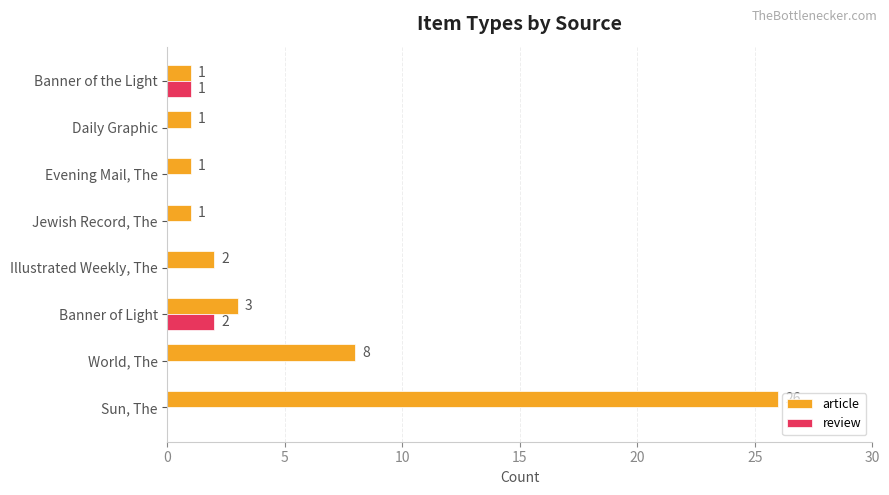

Where is article nearest to the value 13?

World, The